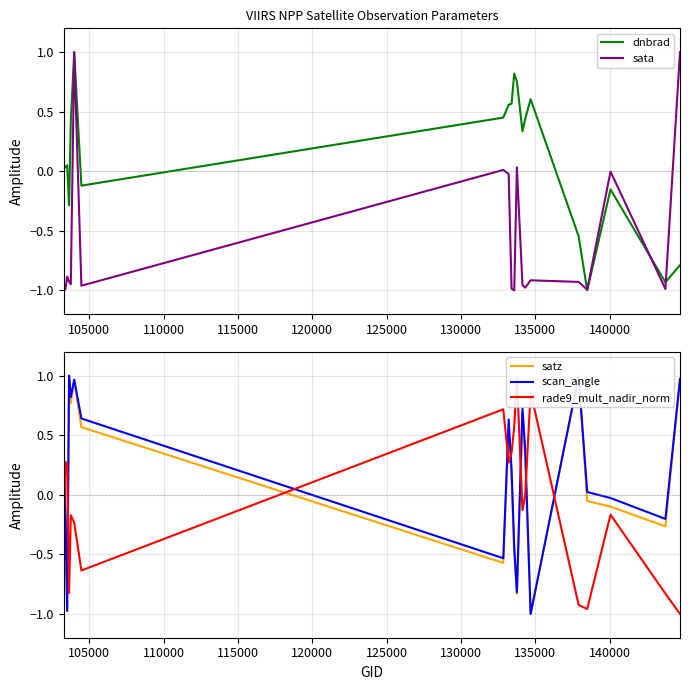

Count the number of categories in the chart.

20